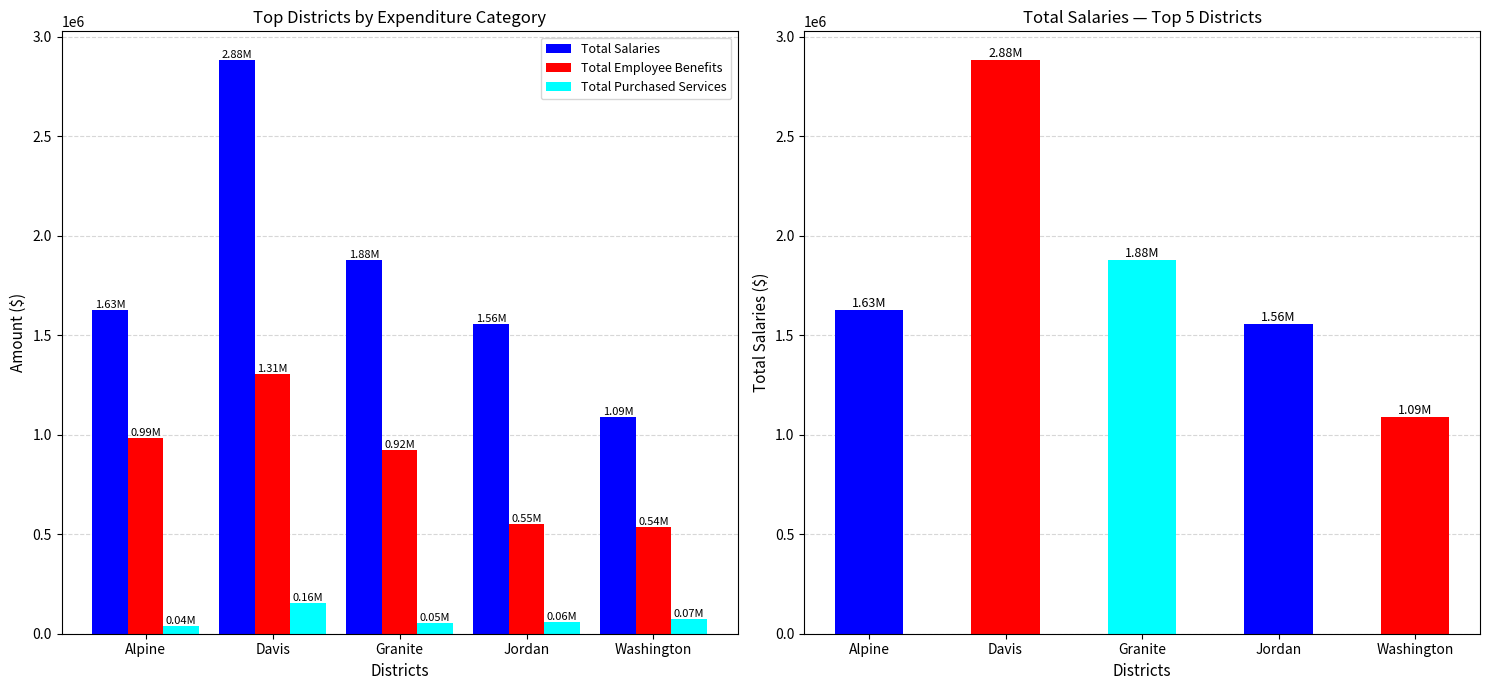

Reading right to left, what are all the values shown in this chart?

Total Salaries: 1089685.2	1557087.0	1880703.7	2884227.8	1626150.0
Total Employee Benefits: 536358.3	554073.6	922985.1	1305938.1	985346.0
Total Purchased Services: 74559.8	60044.2	51427.0	155277.6	37165.0
Total Salaries by District: 1089685.2	1557087.0	1880703.7	2884227.8	1626150.0